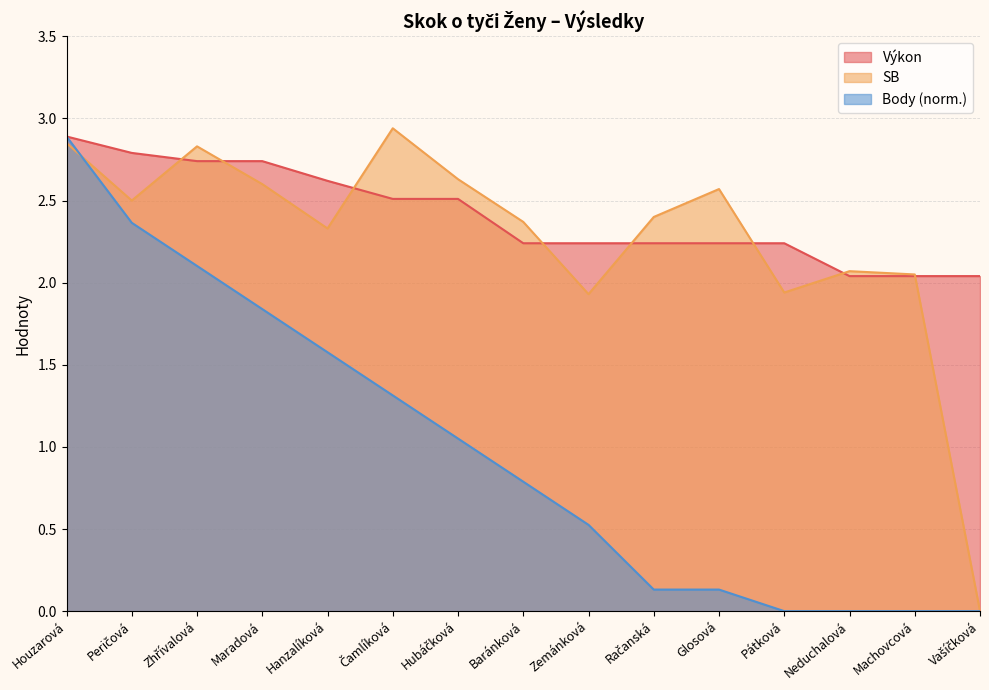

How many distinct data groups are displayed?

3